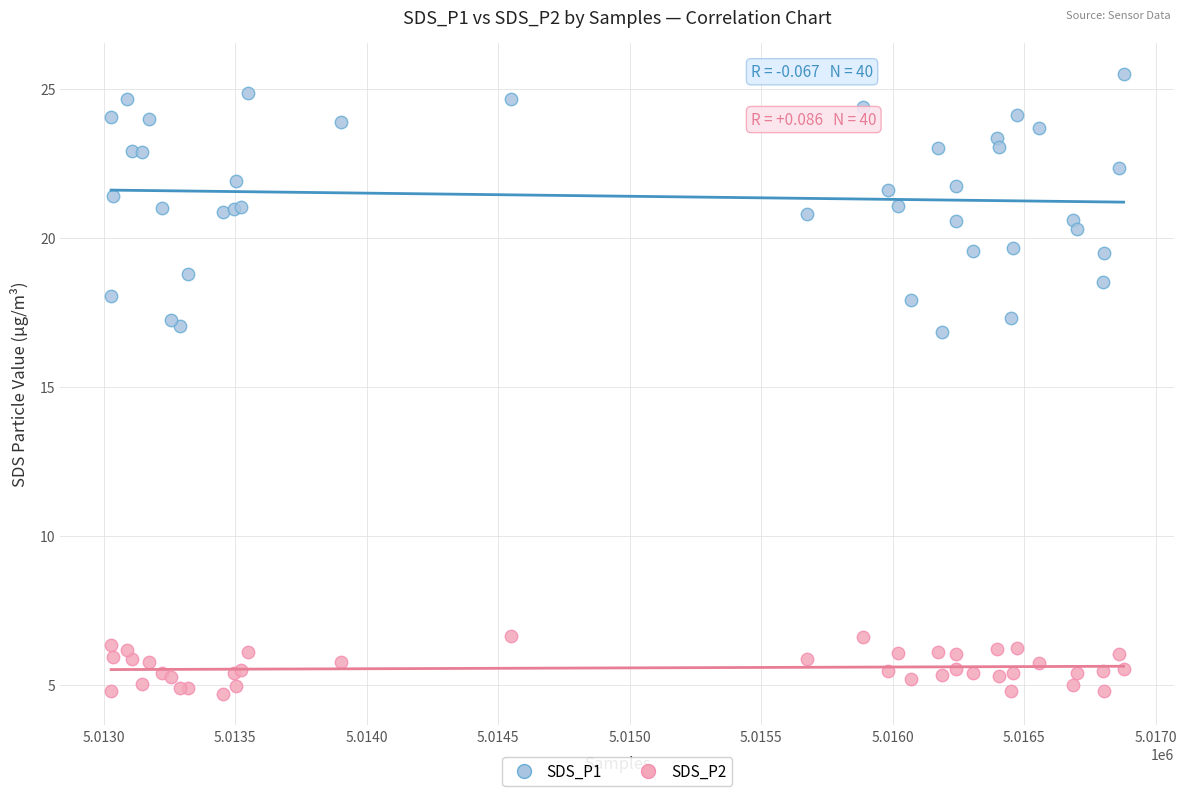

Which series reaches the minimum Y coordinate?

SDS_P2